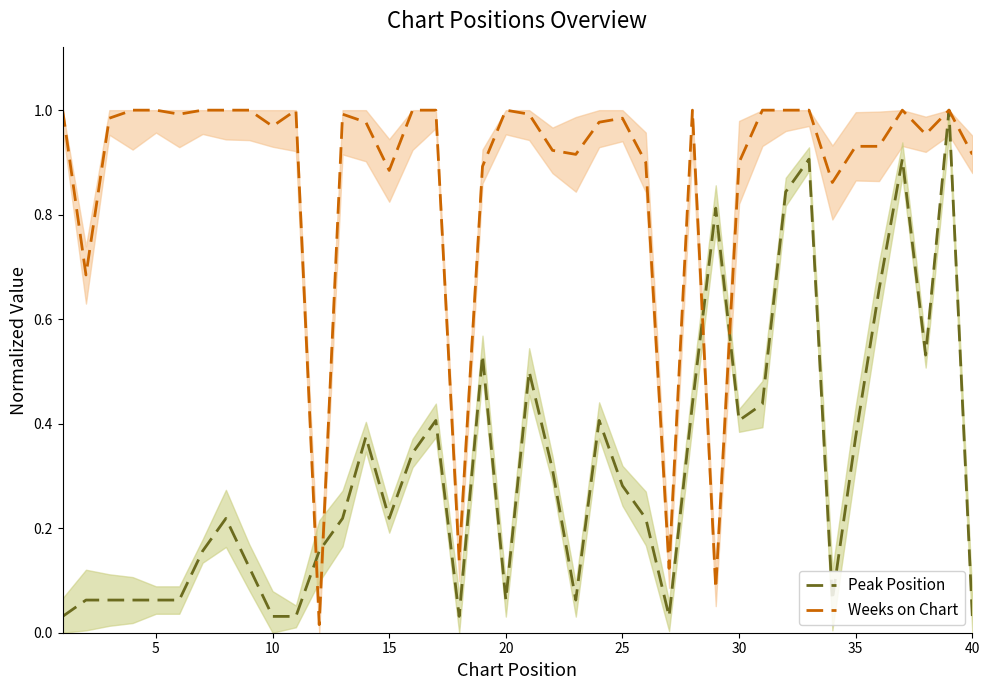

How many lines are shown in the chart?

2